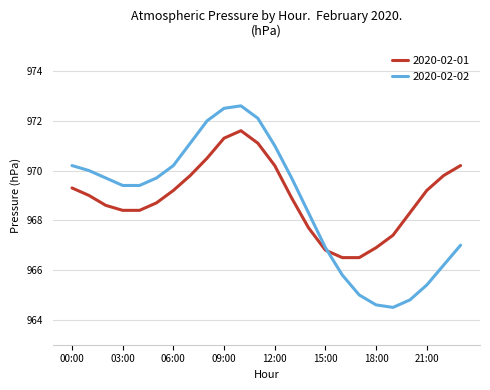

What is the sum of all 2020-02-02 values?

23248.1